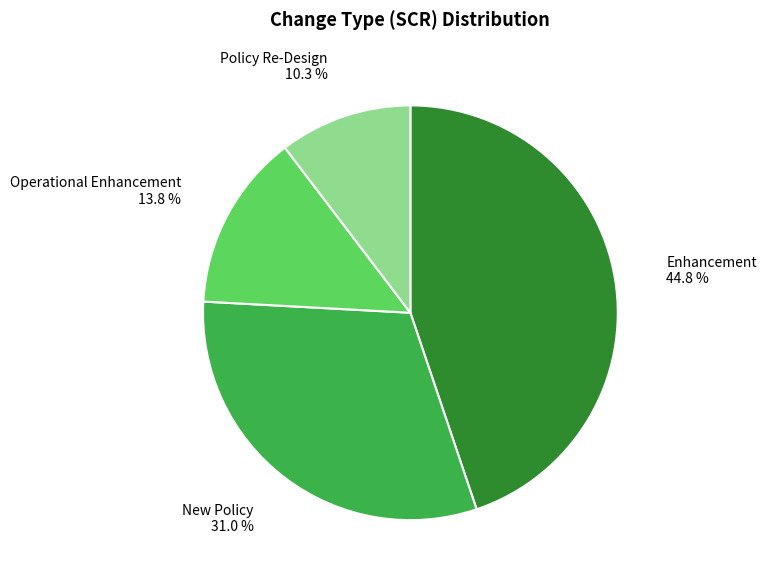

Which has a higher value, Policy Re-Design or Enhancement?

Enhancement